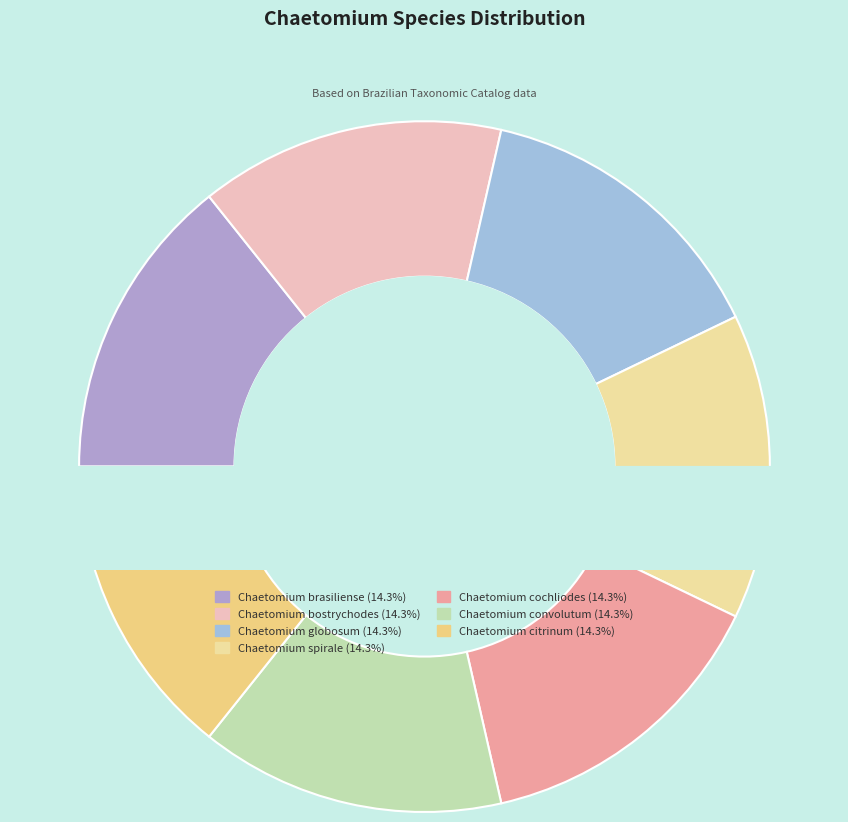

Combined, do Chaetomium globosum and Chaetomium spirale account for over 50%?

No